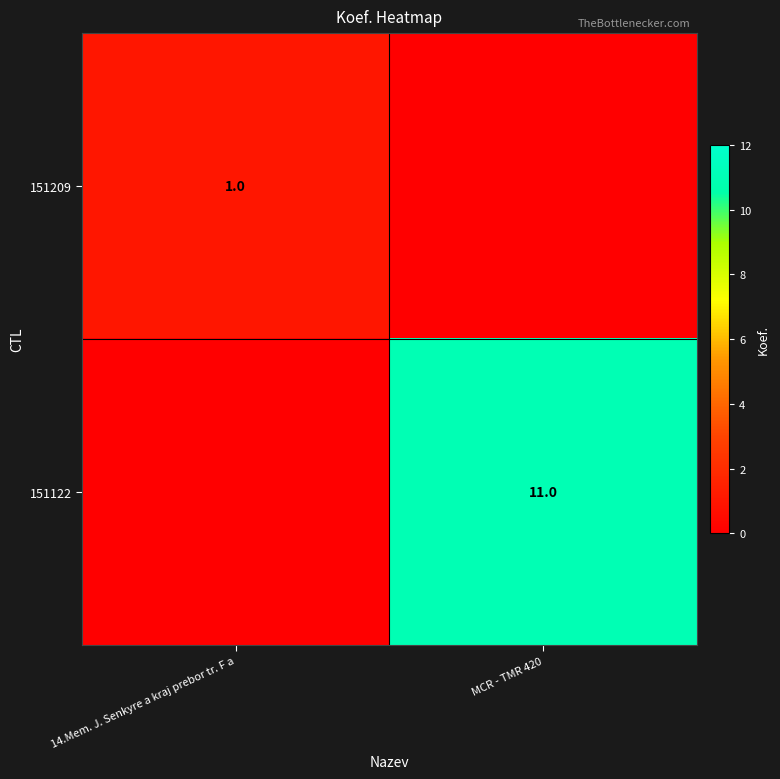

At which category is the sum across all series the highest?

MCR - TMR 420